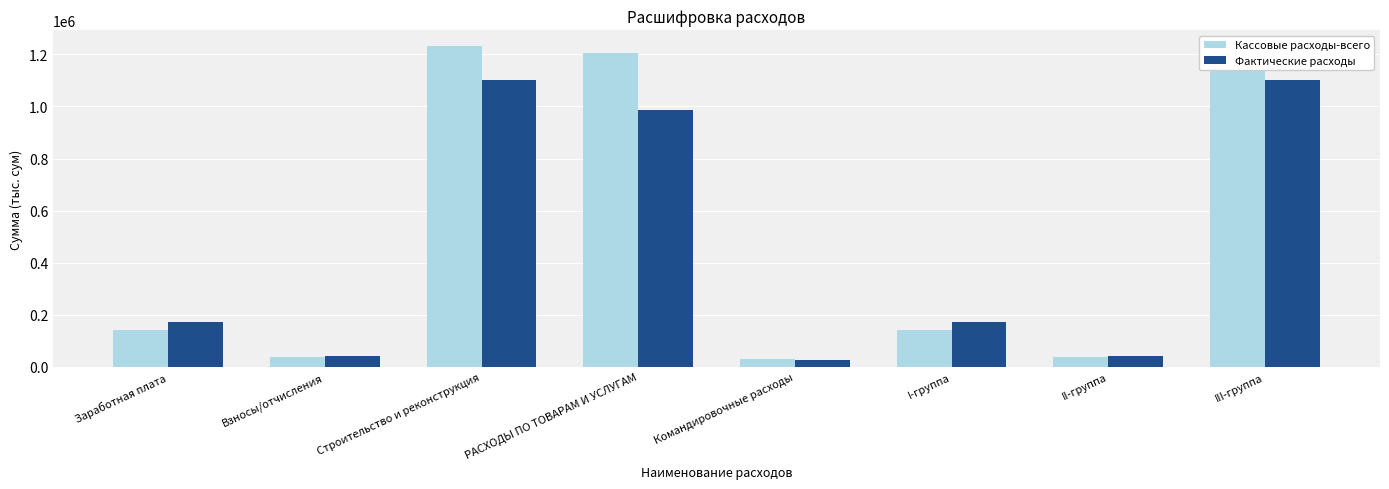

Are the bars grouped side by side (vs. stacked)?

Yes